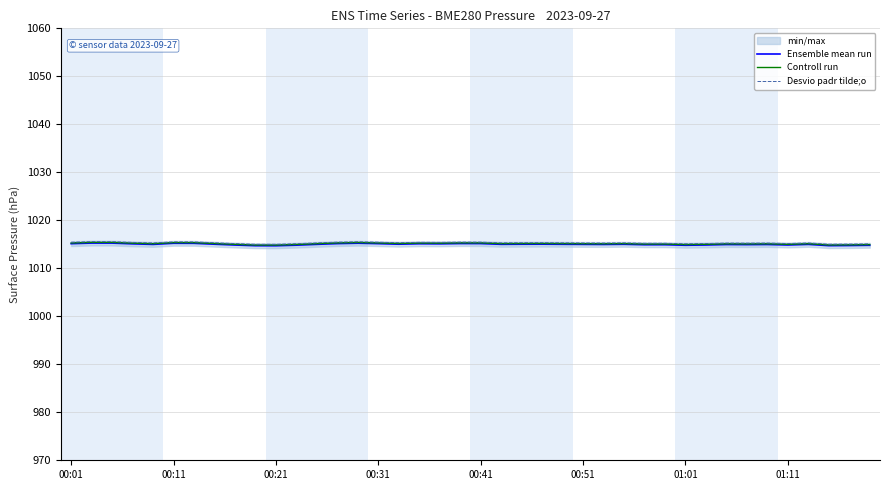

Is the value of Ensemble mean run at 29 greater than the value of Desvio padr tilde;o at 9?

No